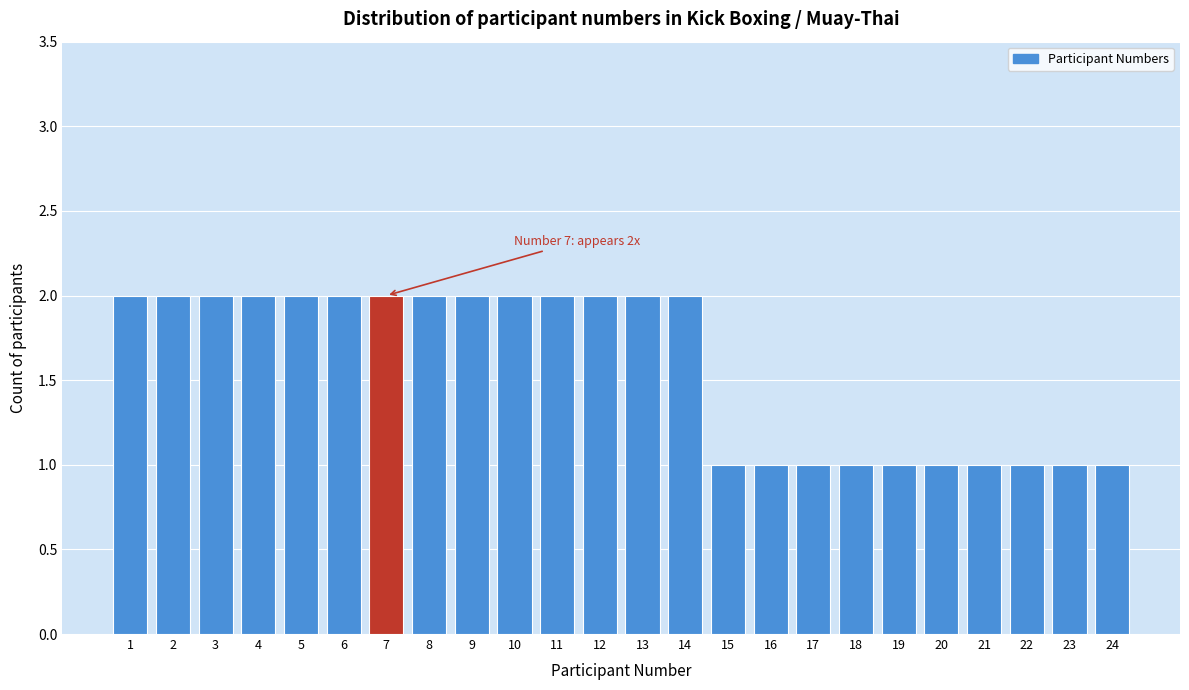

Reading right to left, list all the values displayed in this chart.

1	1	1	1	1	1	1	1	1	1	2	2	2	2	2	2	2	2	2	2	2	2	2	2